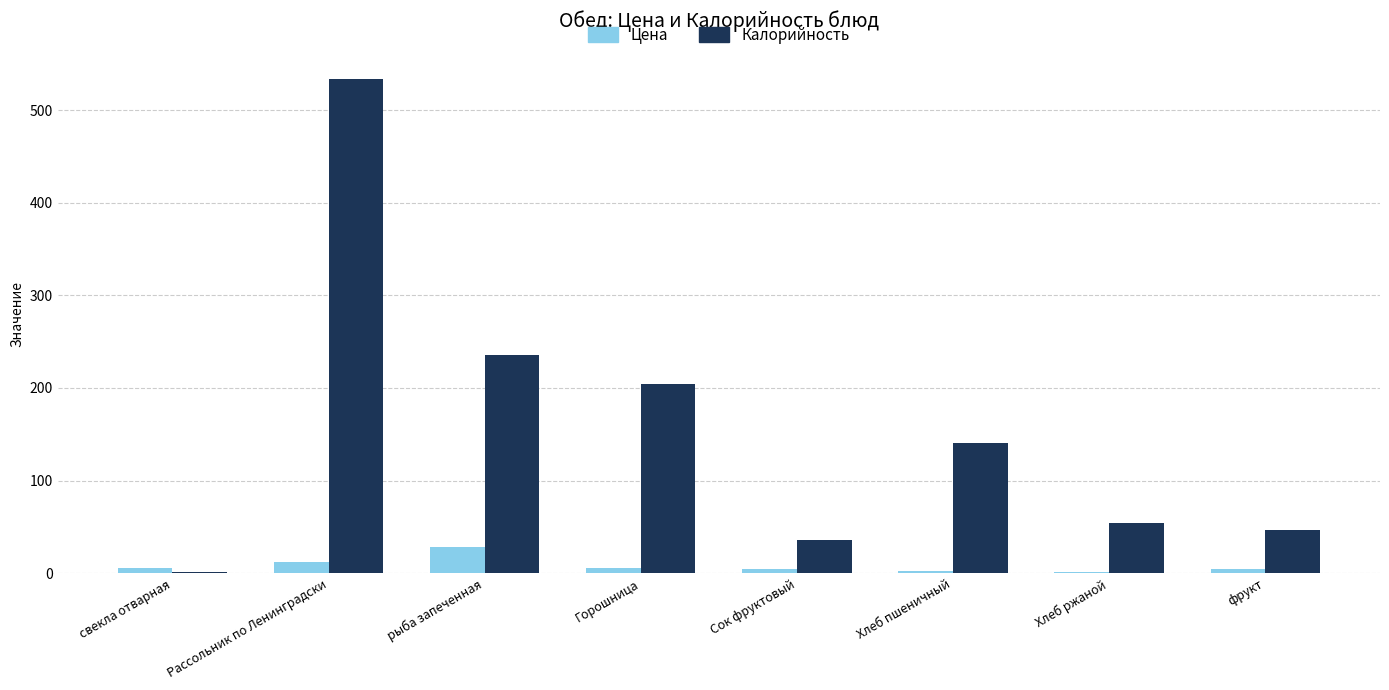

How many groups of bars are there?

8